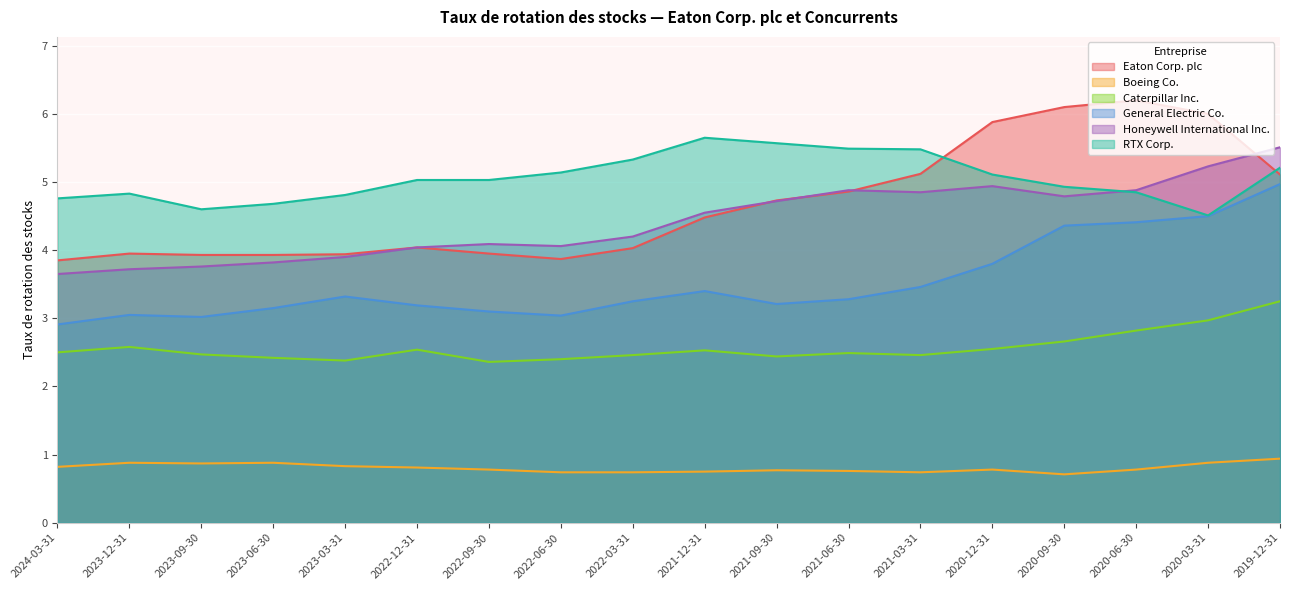

Where is the first local minimum for Boeing Co.?

2023-09-30